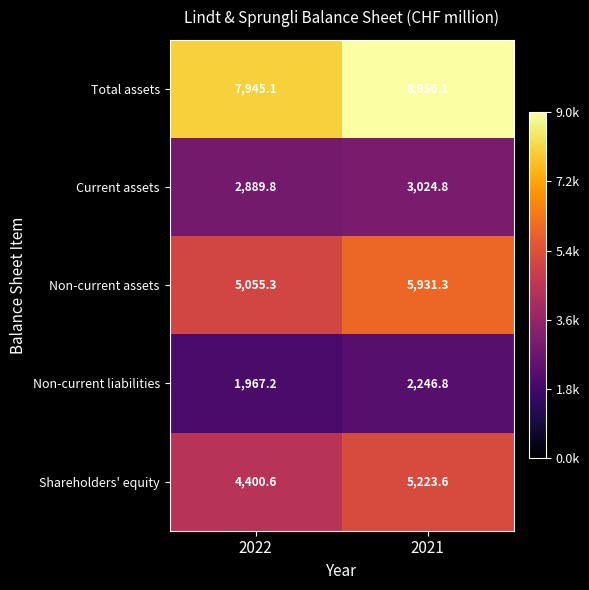

Reading left to right, what are all the values shown in this chart?

Total assets: 7945.1	8956.1
Current assets: 2889.8	3024.8
Non-current assets: 5055.3	5931.3
Non-current liabilities: 1967.2	2246.8
Shareholders' equity: 4400.6	5223.6